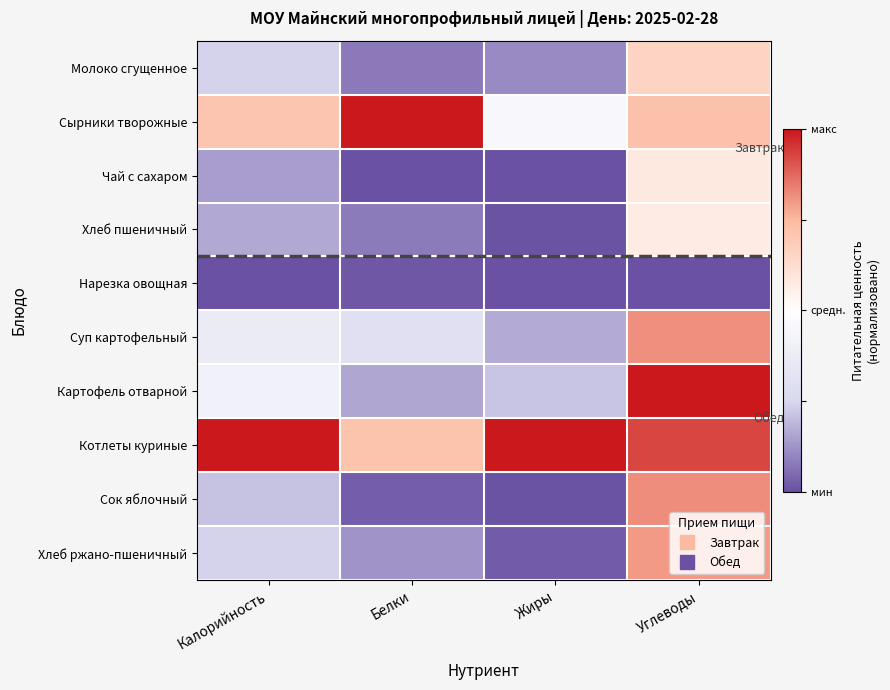

At which category is the sum across all series the highest?

Углеводы